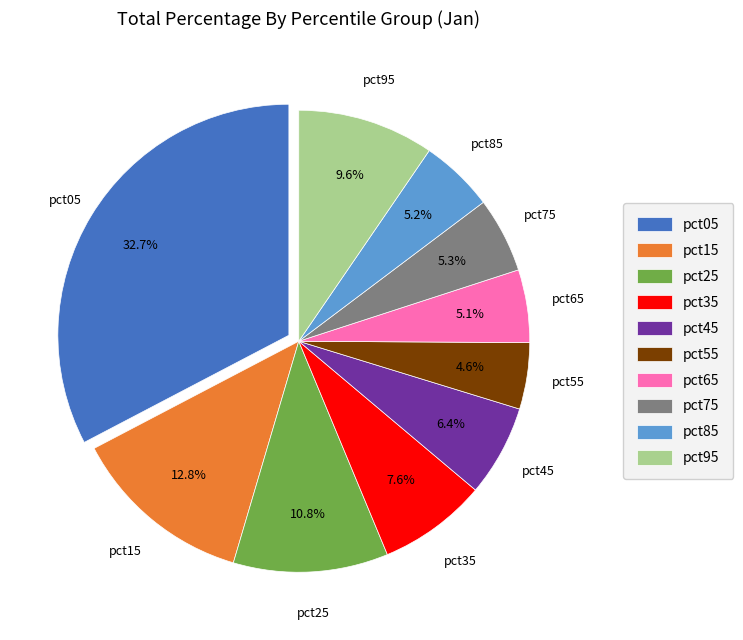

What percentage is NOT represented by pct65?

94.9%